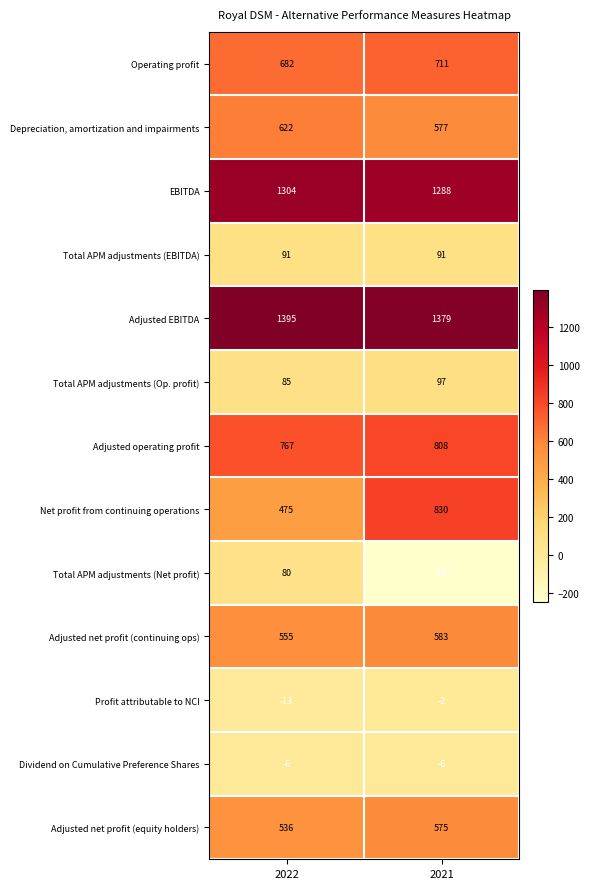

Count the number of data series in this chart.

13